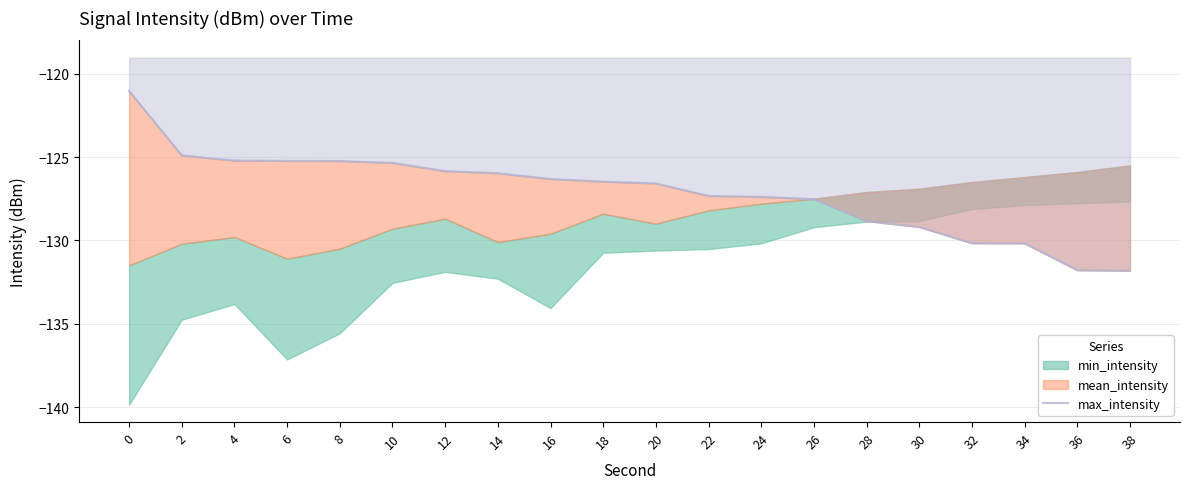

Rank the categories by value from lowest to highest.

38, 36, 34, 32, 30, 28, 26, 24, 22, 20, 18, 16, 14, 12, 10, 8, 6, 4, 2, 0